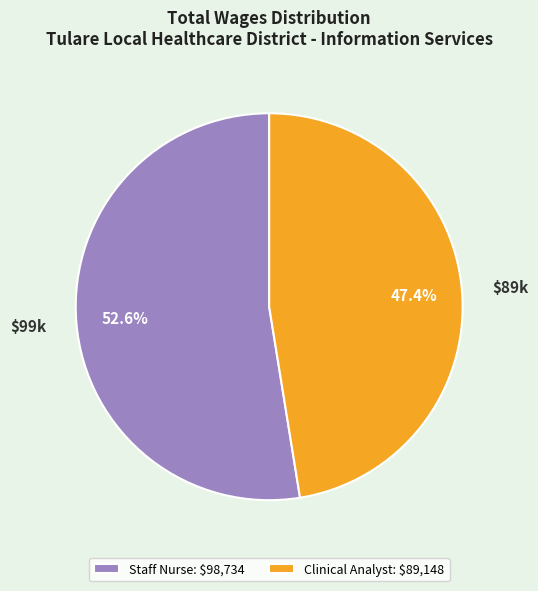

Which slice is the largest?

Staff Nurse